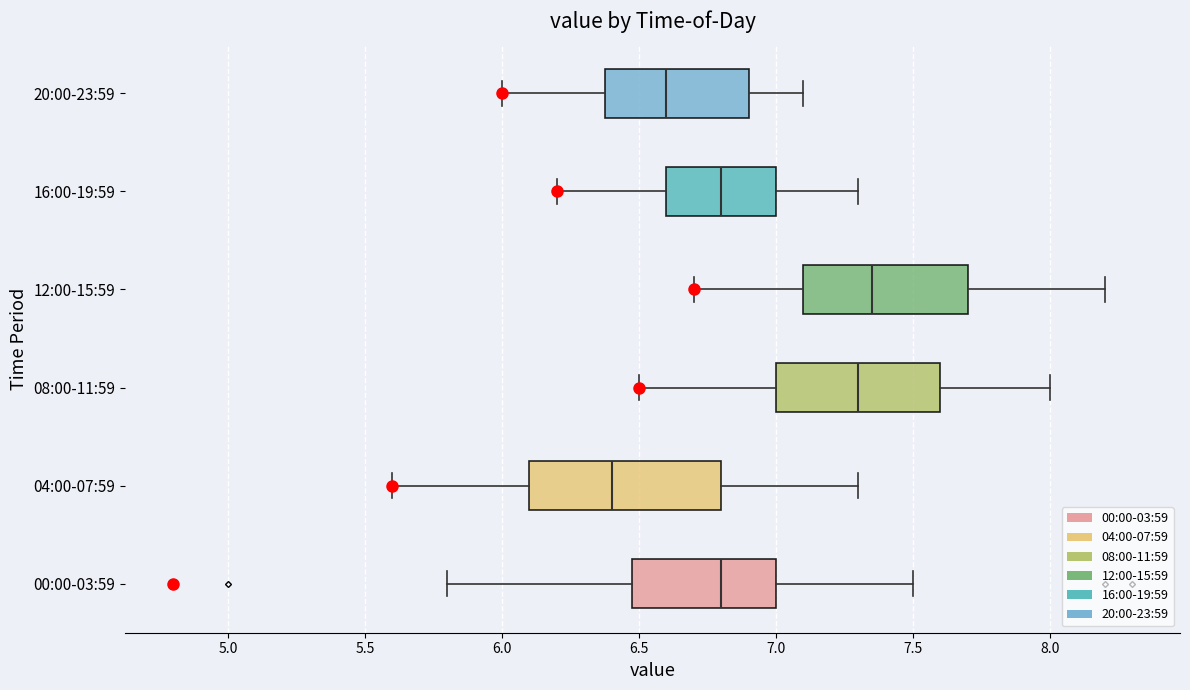

Which box is the widest, from its left edge to its right edge?

04:00-07:59